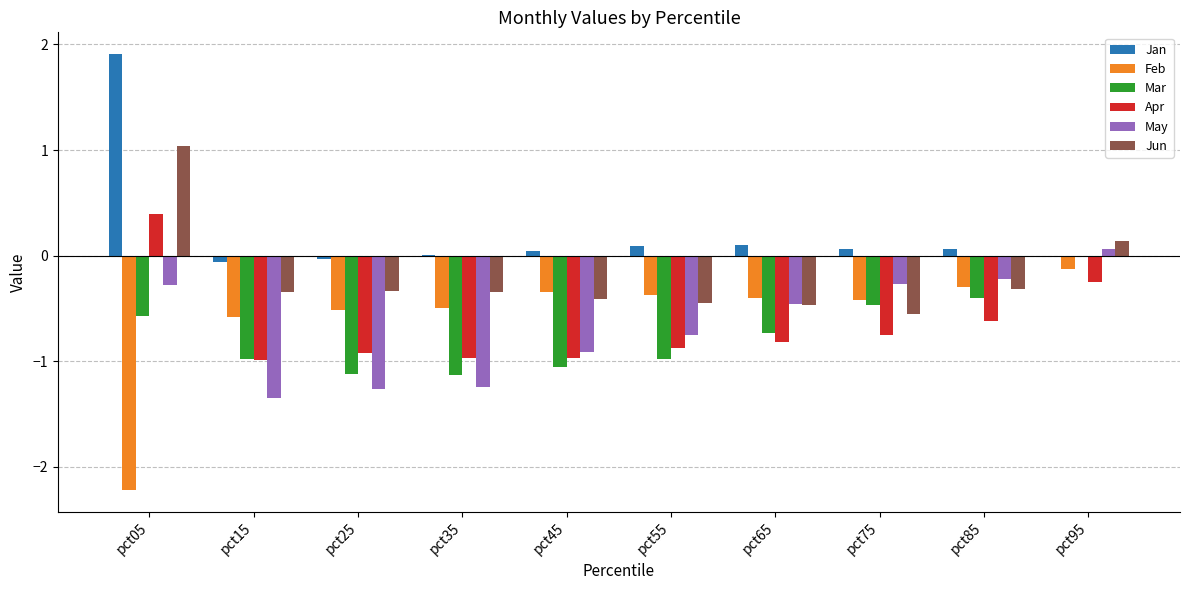

Which series changed the most between pct55 and pct85?

Mar